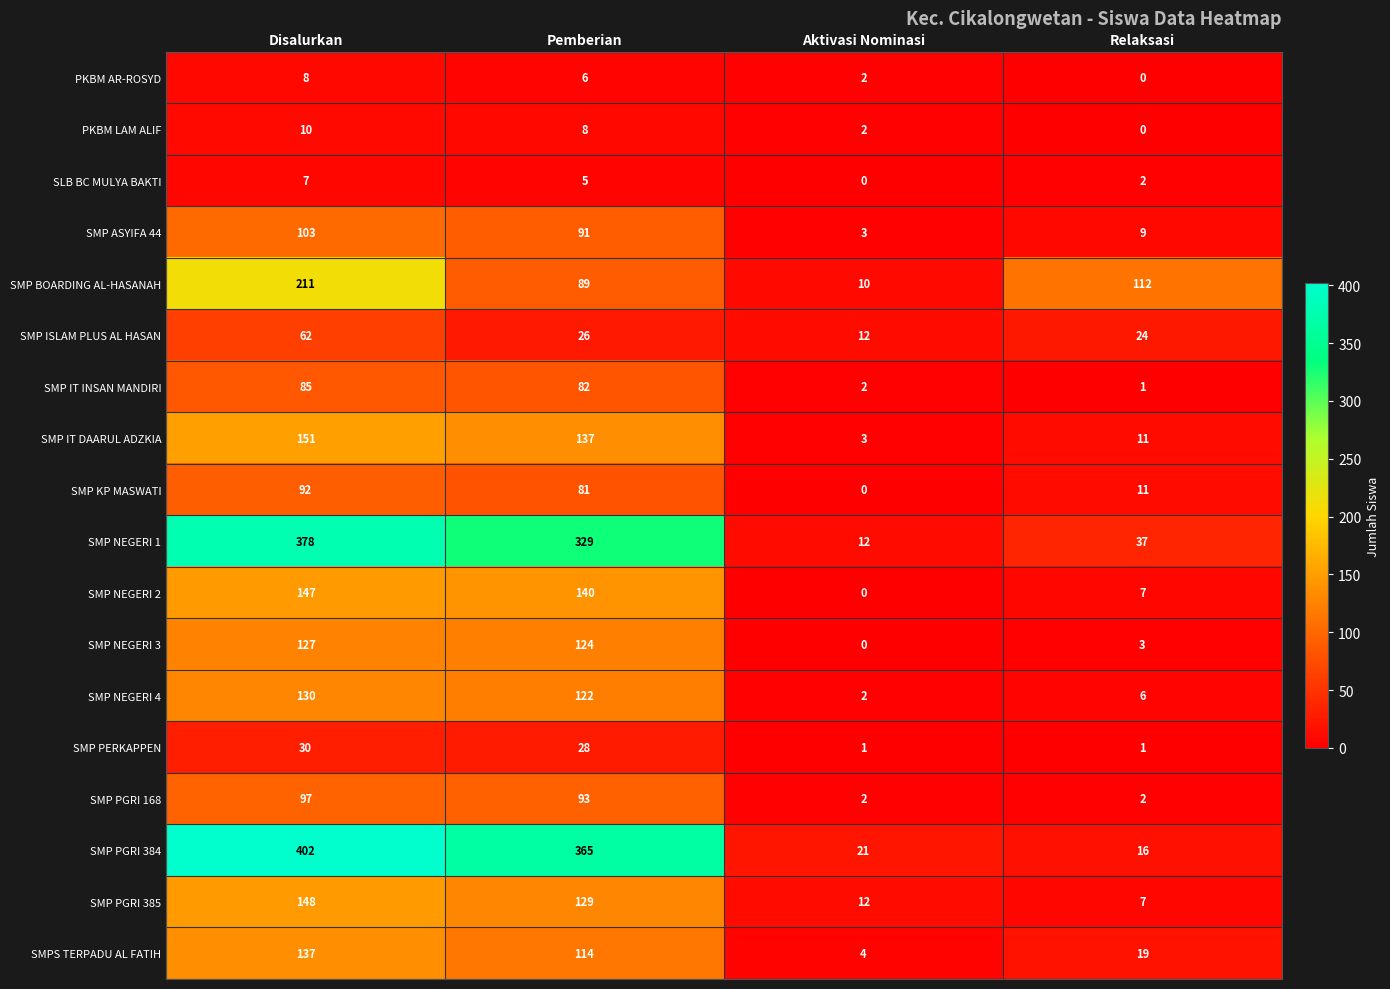

How many positive values does the SMP NEGERI 2 series have?

3